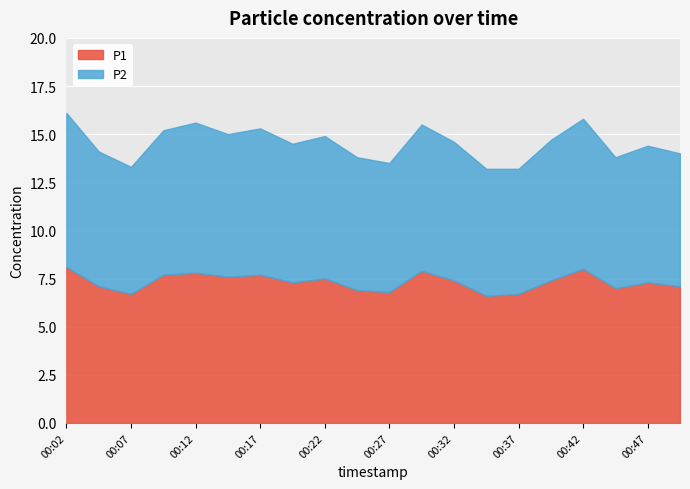

What are all the series names shown in the legend?

P1, P2